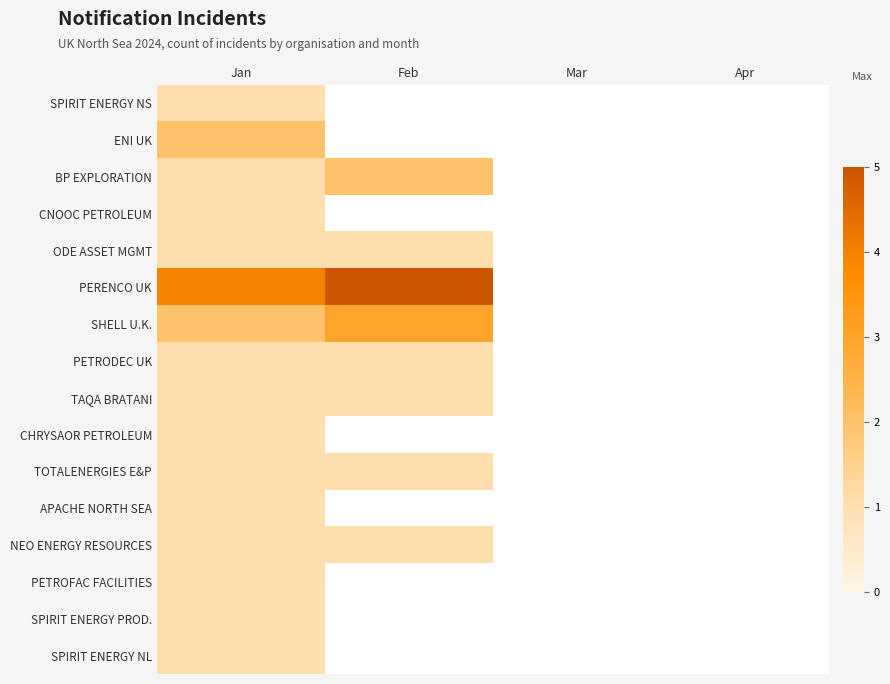

At which label does APACHE NORTH SEA reach its minimum?

Jan